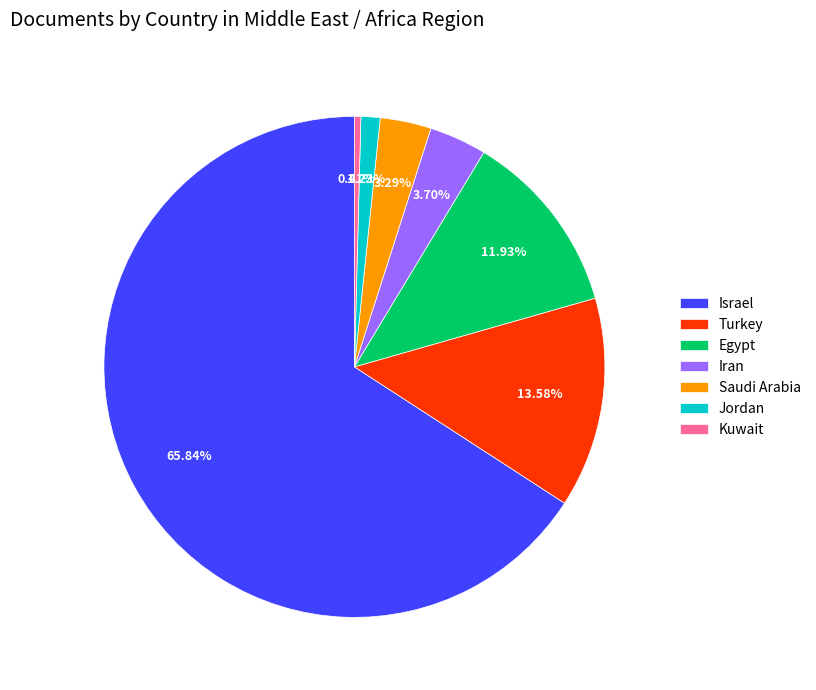

To the nearest percent, what is the combined percentage of Jordan and Iran?

5%